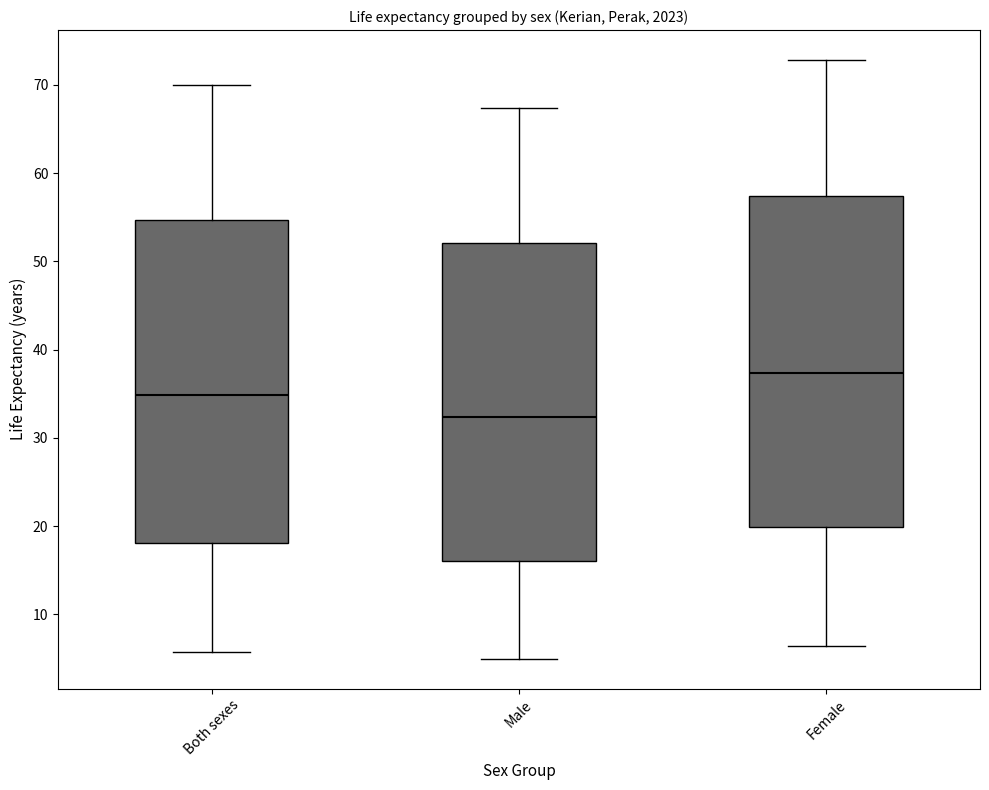

Where is the upper edge of the box for Both sexes on the y-axis? The values are not printed on the chart, so give them approximately, as read against the axis.

55